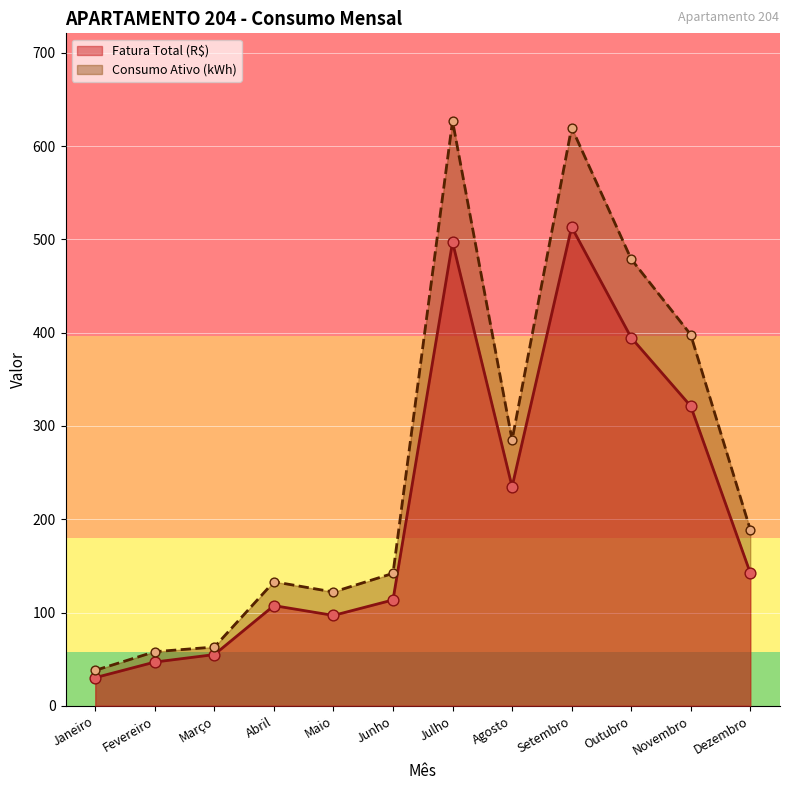

What are all the series names shown in the legend?

Fatura Total (R$), Consumo Ativo (kWh)